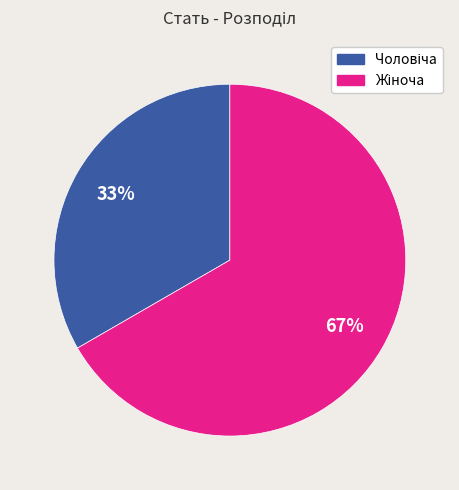

Is there any slice that represents more than half of the pie?

Yes